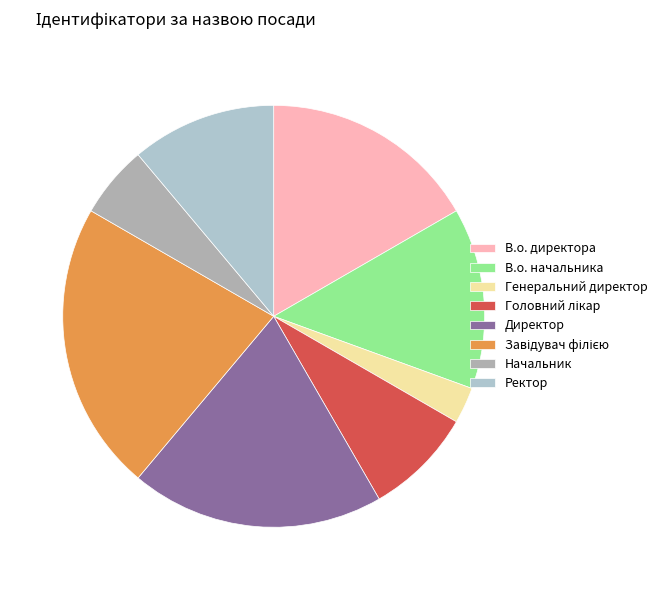

To the nearest percent, what is the combined percentage of Завідувач філією and Ректор?

33%